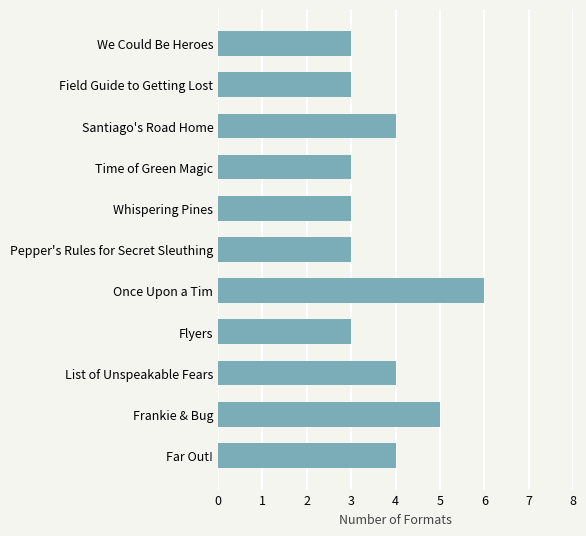

What is the minimum value shown in the chart?

3